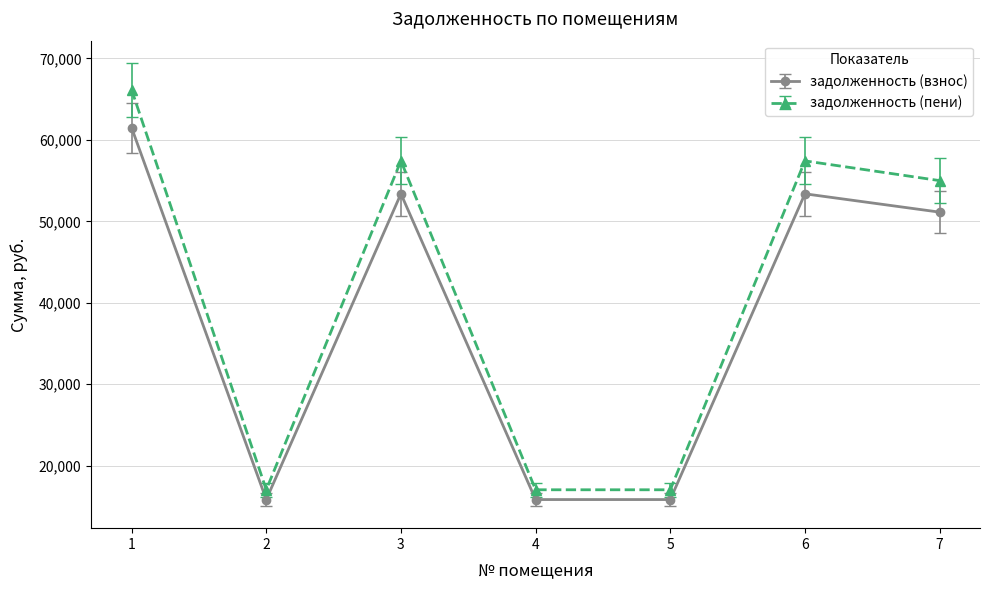

What is the sum of all задолженность (взнос) values?

266954.1